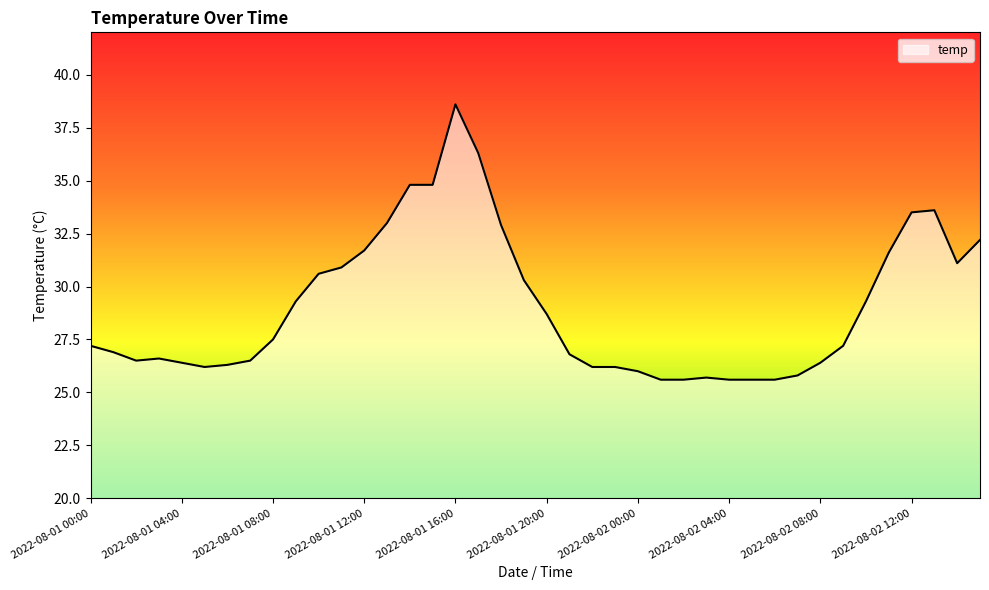

Does the chart have visible grid lines?

No